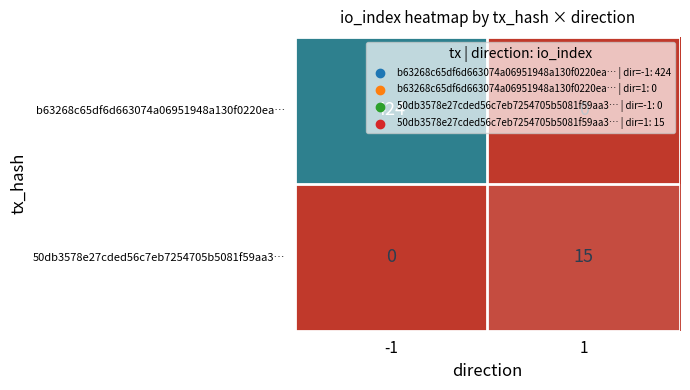

Rank the categories by b63268c65df6d663074a06951948a130f0220ea… value from lowest to highest.

1, -1